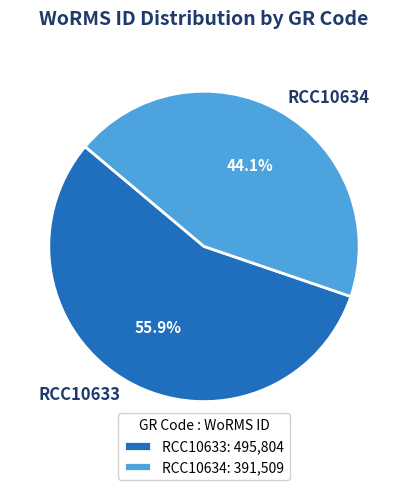

Between RCC10633 and RCC10634, which is larger?

RCC10633